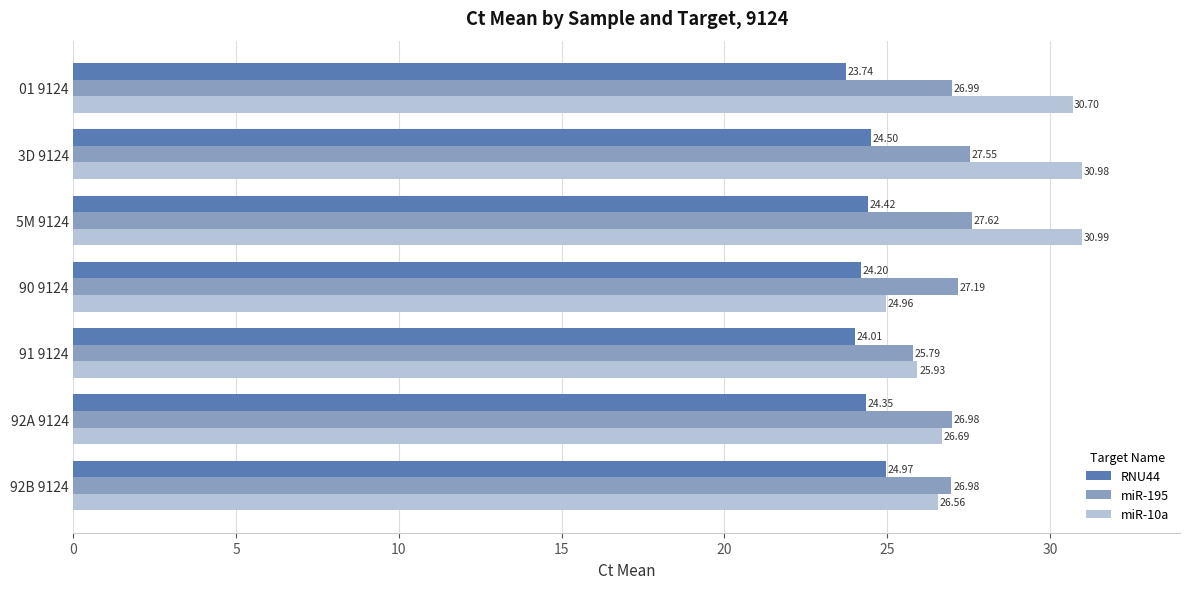

At which category does the chart reach its peak across all series?

5M 9124